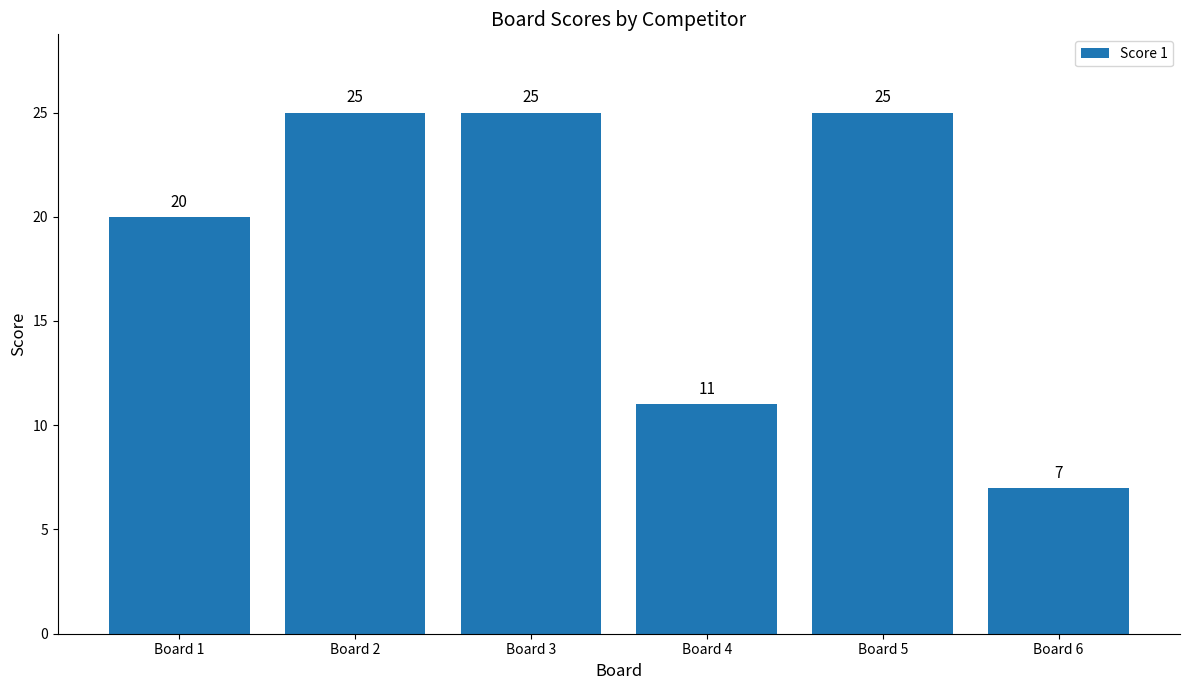

Which has a higher value, Board 4 or Board 2?

Board 2